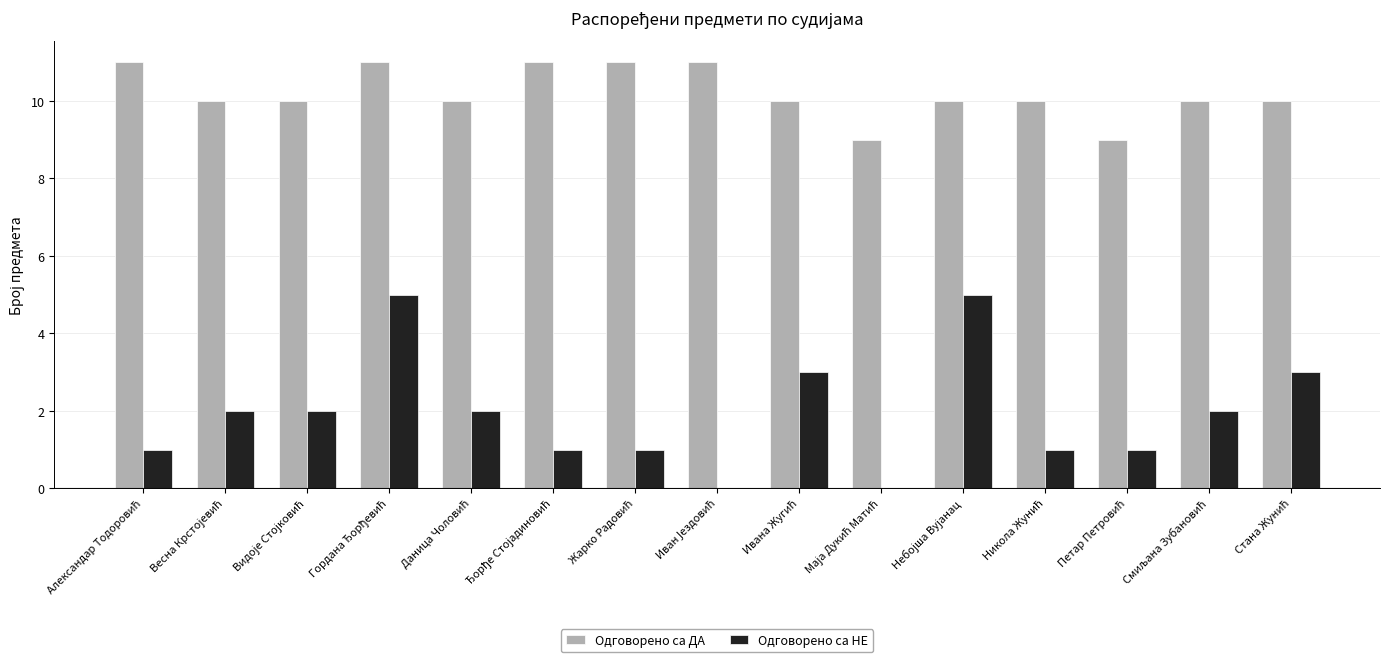

Reading right to left, what are all the values shown in this chart?

Одговорено са ДА: 10	10	9	10	10	9	10	11	11	11	10	11	10	10	11
Одговорено са НЕ: 3	2	1	1	5	0	3	0	1	1	2	5	2	2	1